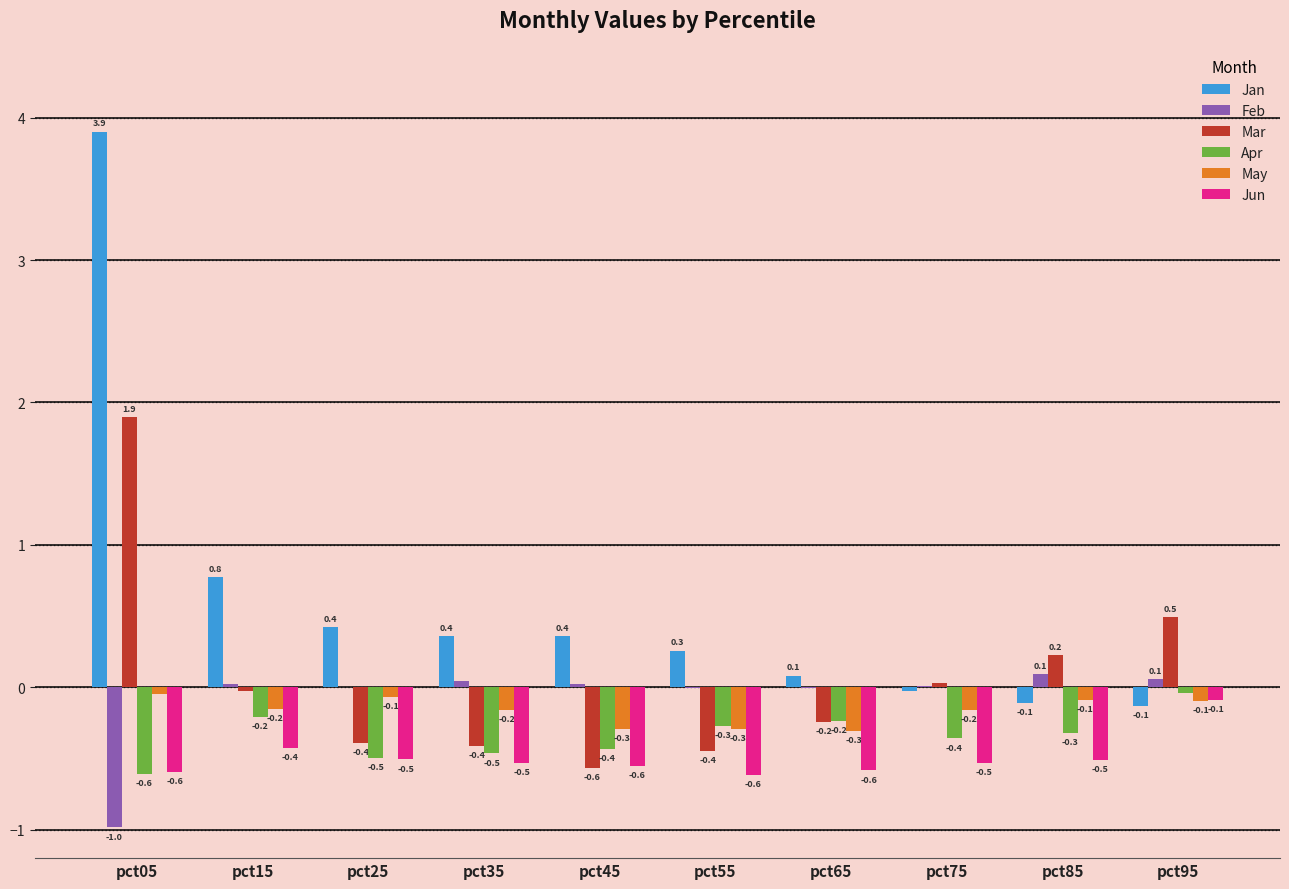

Read the Jun value at pct25.

-0.5